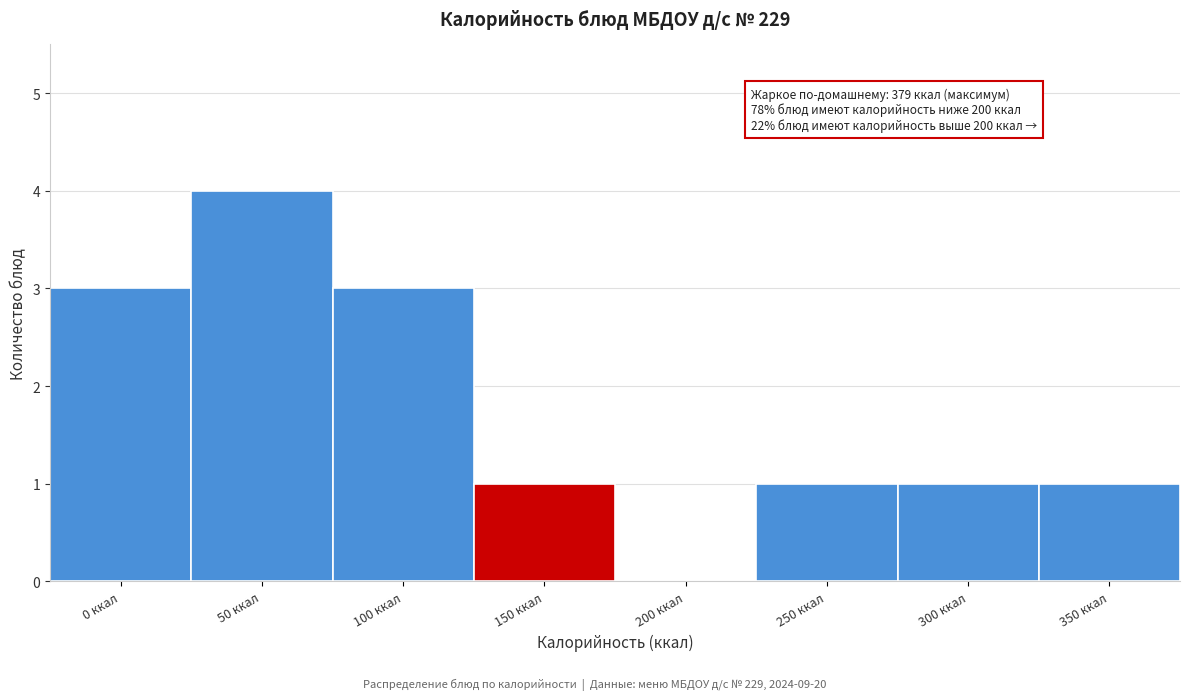

Reading left to right, transcribe all the data shown in this chart.

0 ккал=3	50 ккал=4	100 ккал=3	150 ккал=1	200 ккал=0	250 ккал=1	300 ккал=1	350 ккал=1